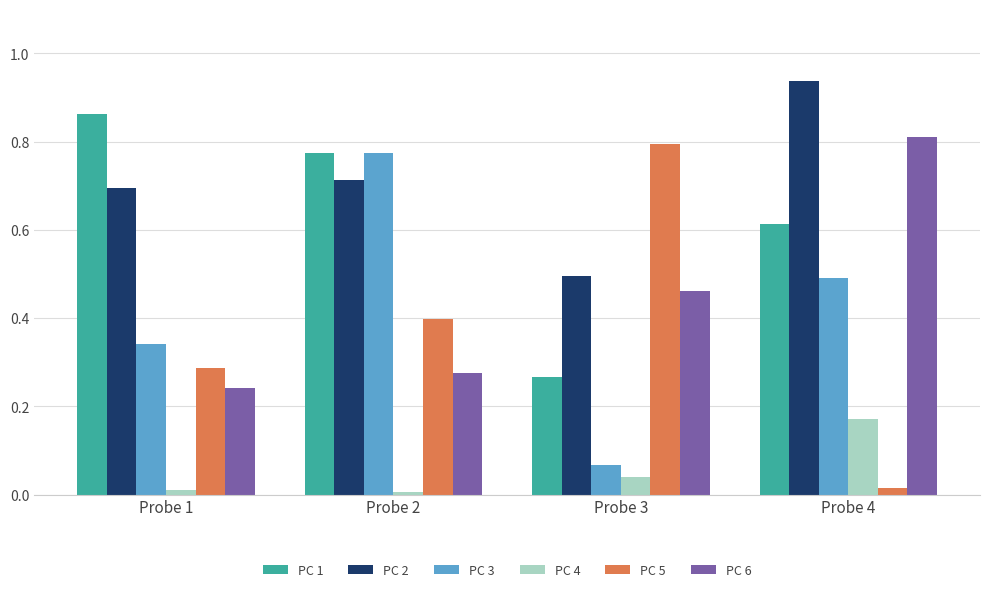

Which category has the highest value in the PC 4 series?

Probe 4